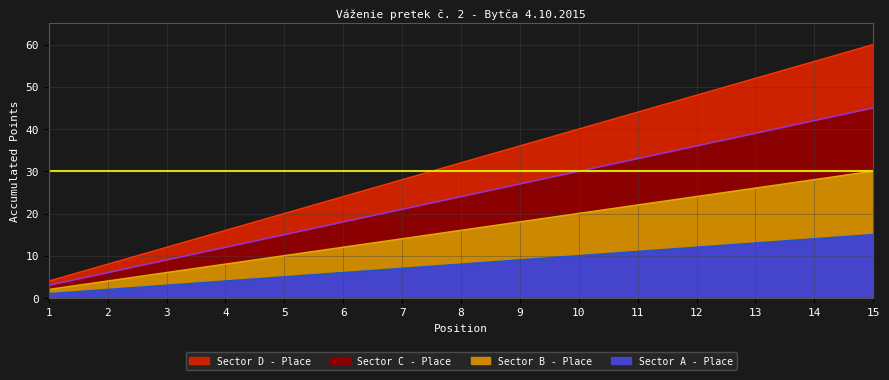

Rank the series by their average value, from highest to lowest.

Sector A - Place, Sector B - Place, Sector C - Place, Sector D - Place